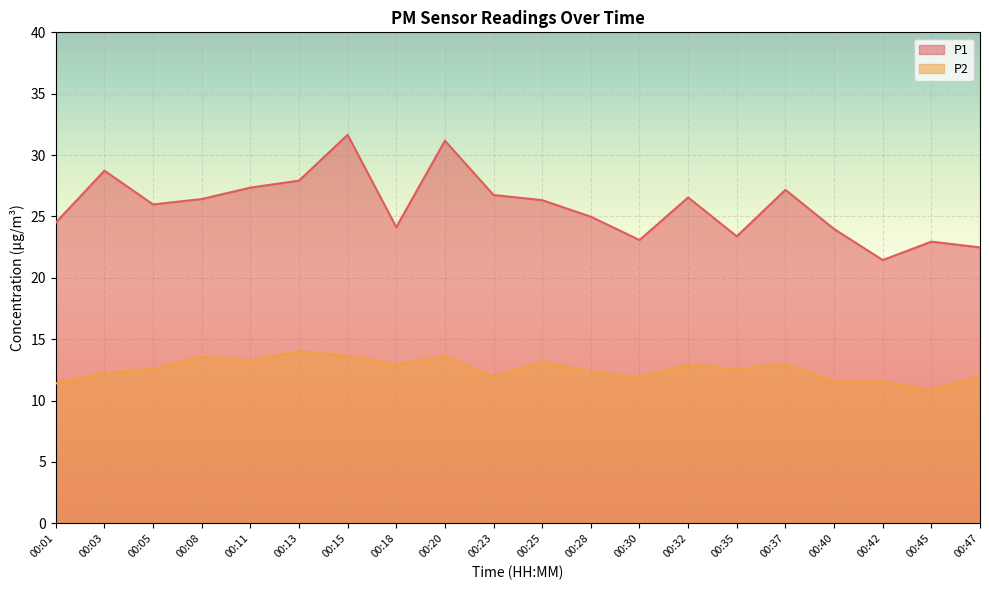

What is the spread (max minus min) of values at 00:05?

13.4